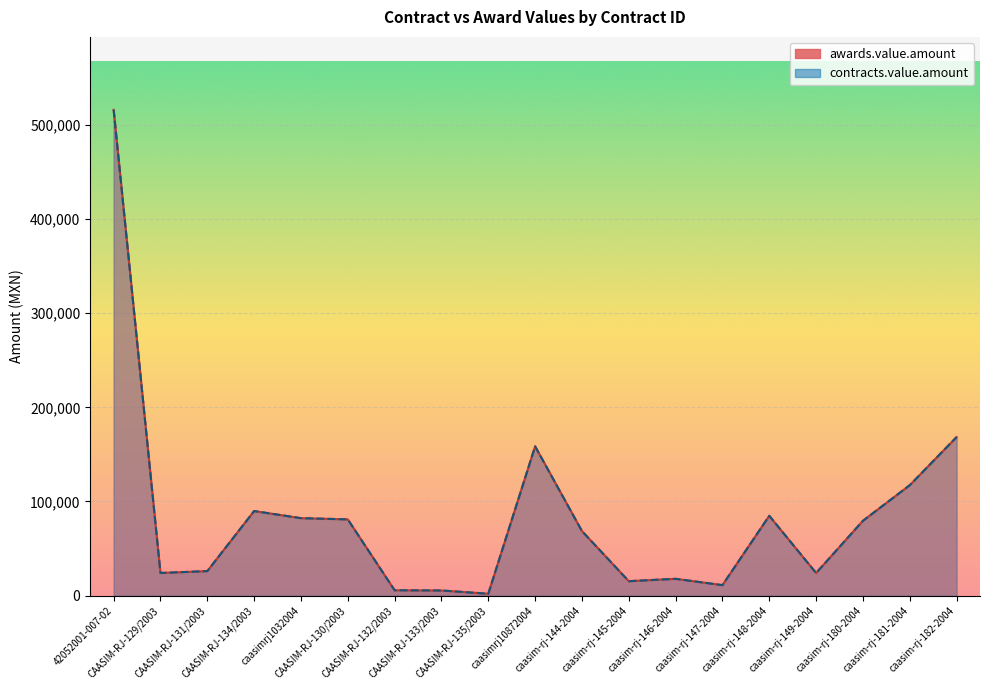

Is the value of awards.value.amount at caasim-rj-145-2004 greater than the value of contracts.value.amount at CAASIM-RJ-135/2003?

Yes